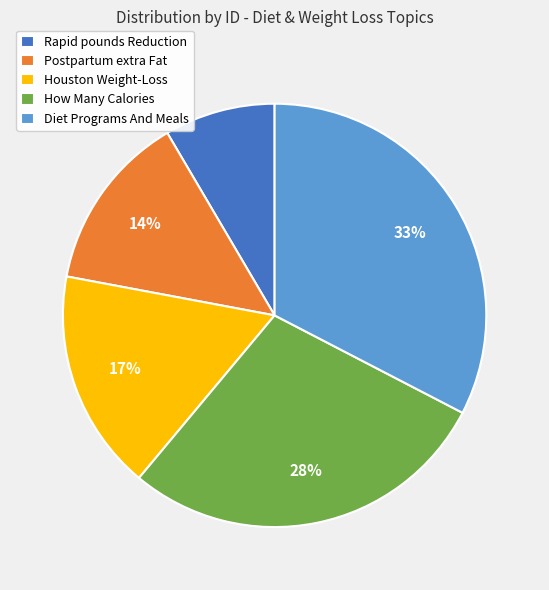

How many segments does this pie chart have?

5